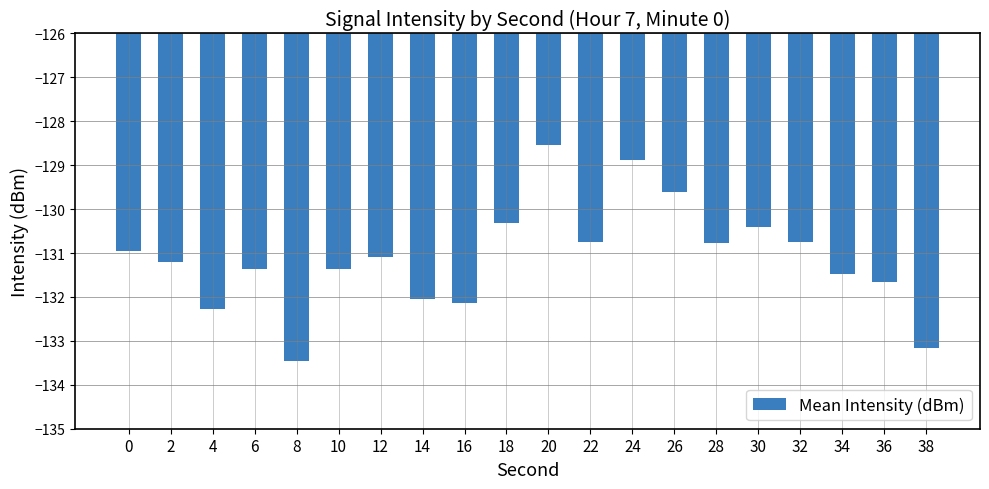

What is the change in value from 4 to 32?

+1.5